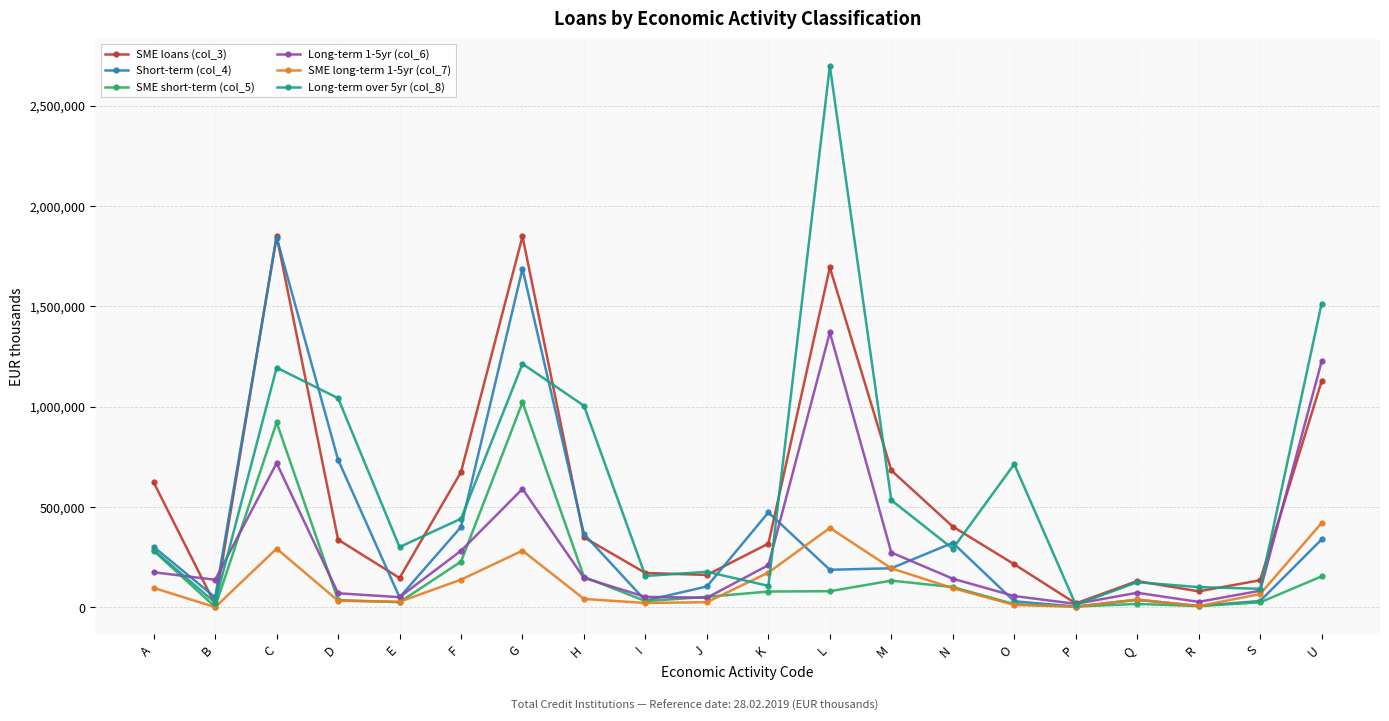

What is the difference between the highest and lowest values at G?

1566680